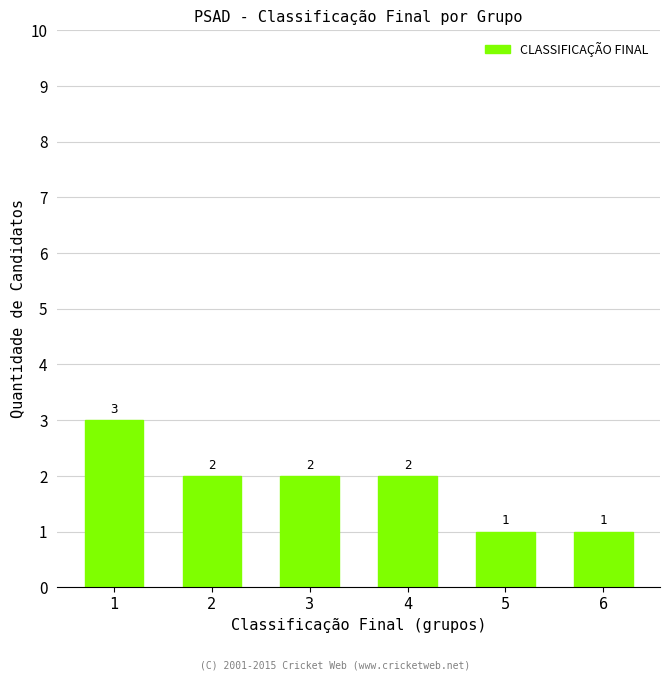

Where does the data first go above 2?

1